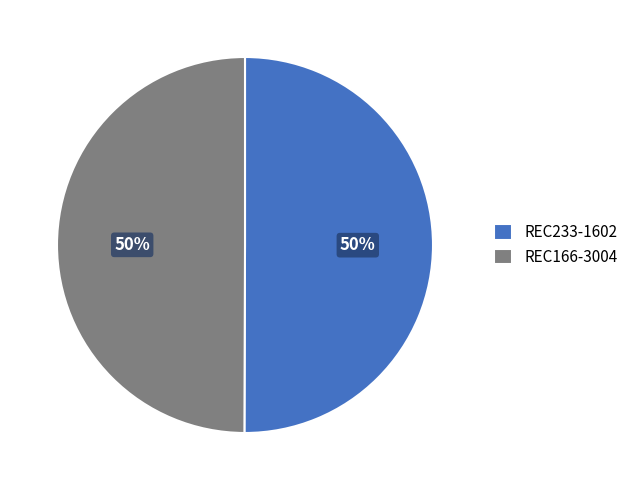

The REC166-3004 slice represents 50% of the pie. True or false?

True